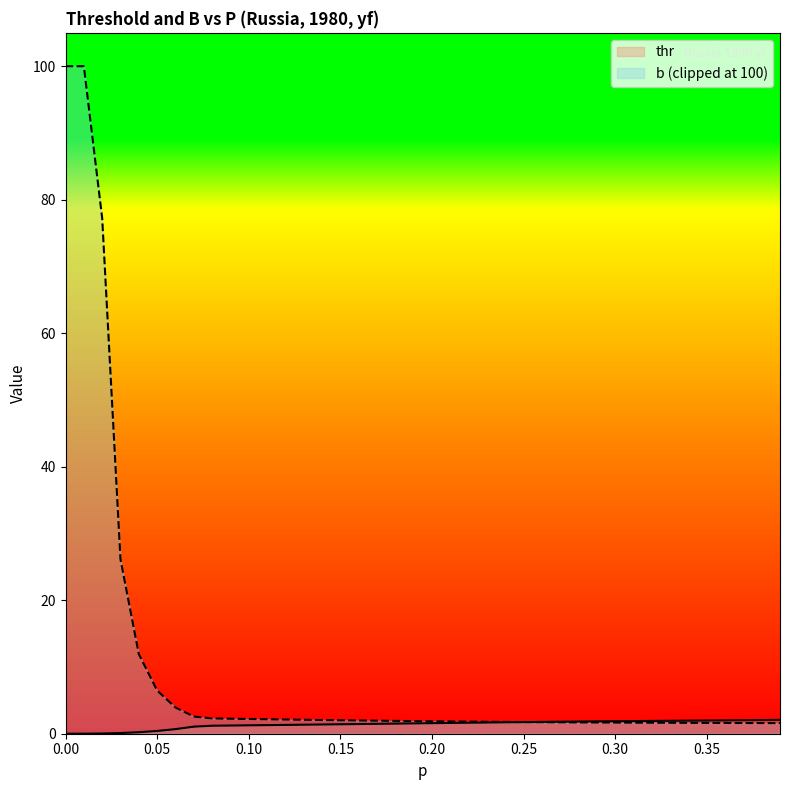

What is the greatest value displayed?

100.0